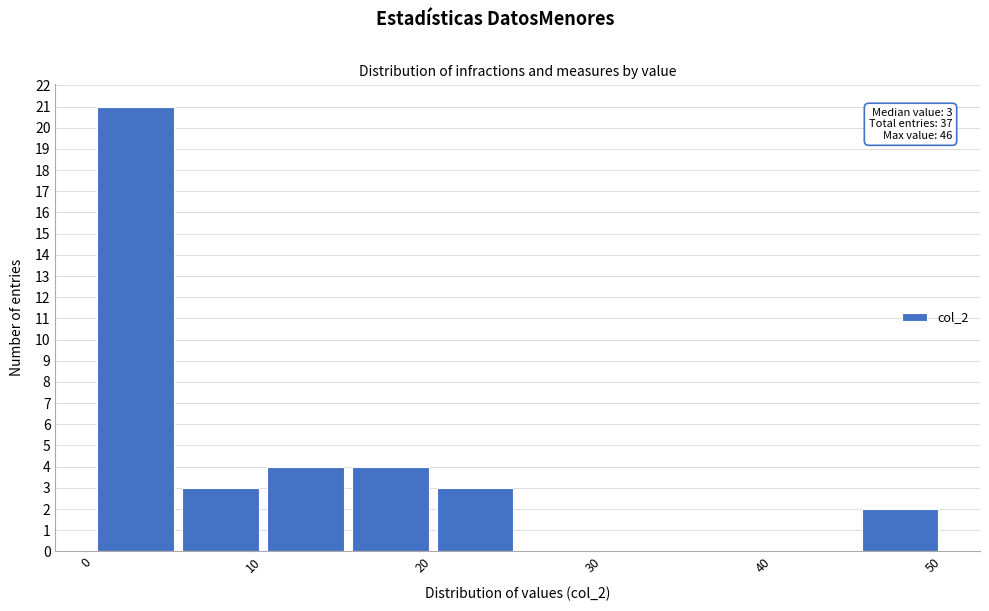

Over which range of the x-axis is the bar tallest?

0 to 5